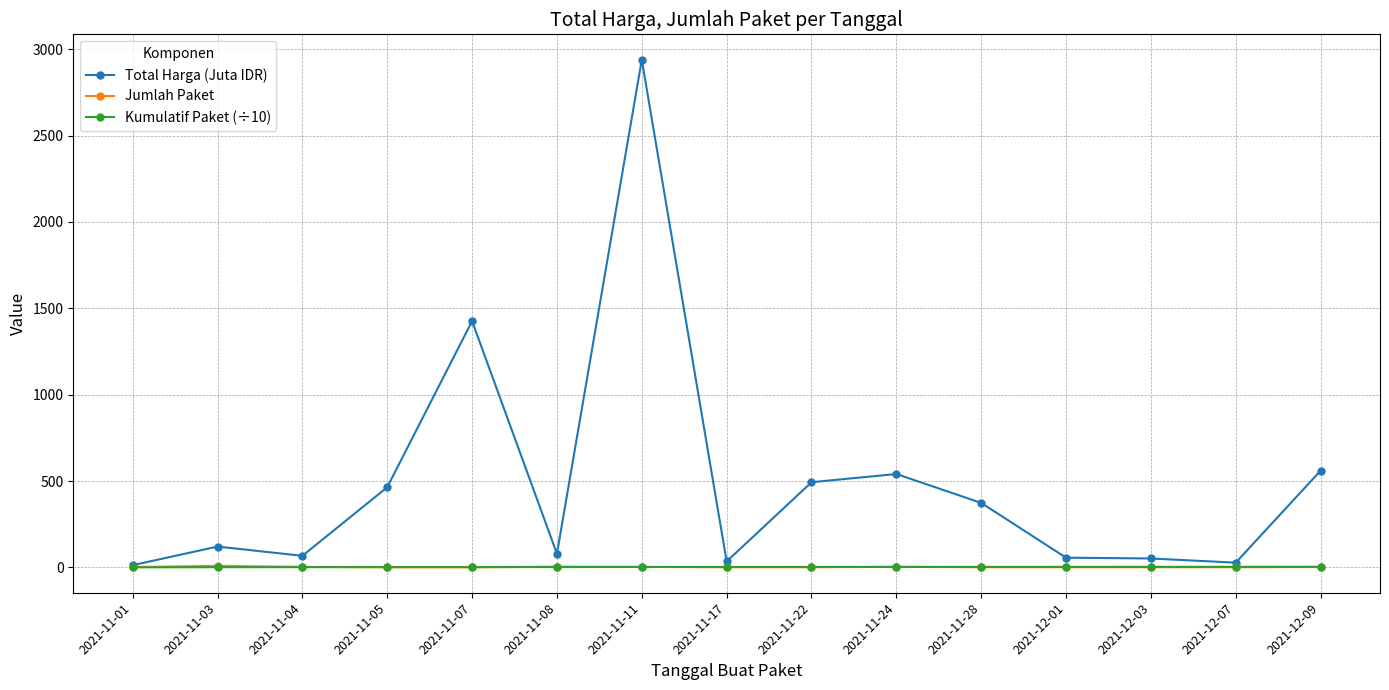

What is the difference between the Jumlah Paket values at 2021-12-07 and 2021-11-03?

8.0